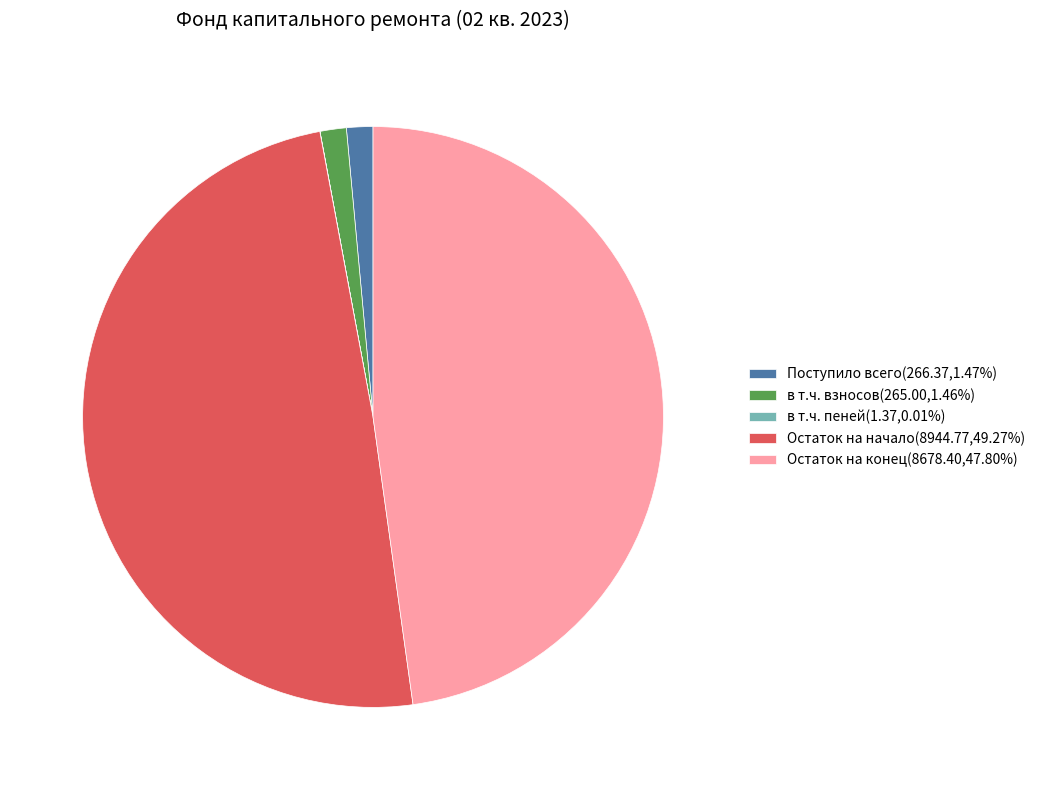

What is the ratio of the value at Поступило всего(266.37,1.47%) to the value at в т.ч. взносов(265.00,1.46%)?

1.0